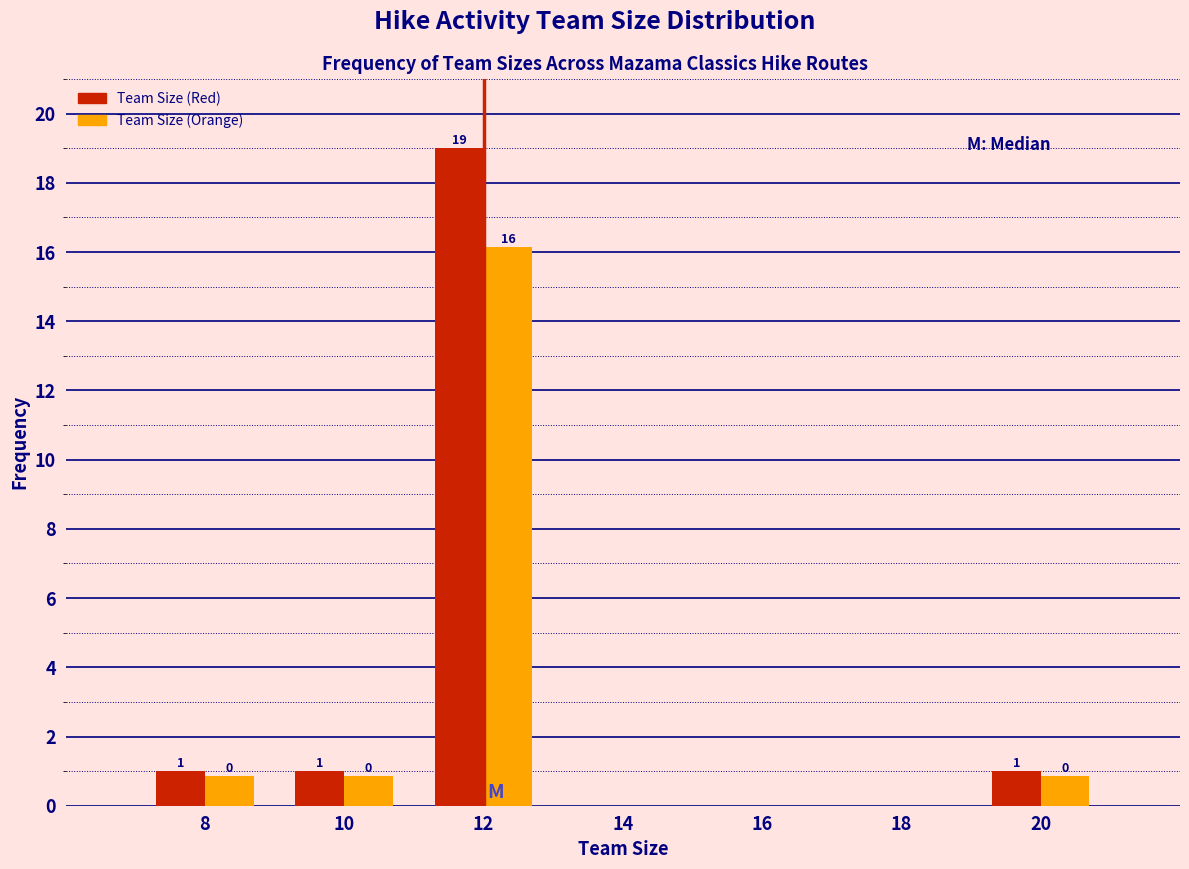

In the Team Size (Red) series, which range on the x-axis has the tallest bar?

11 to 13